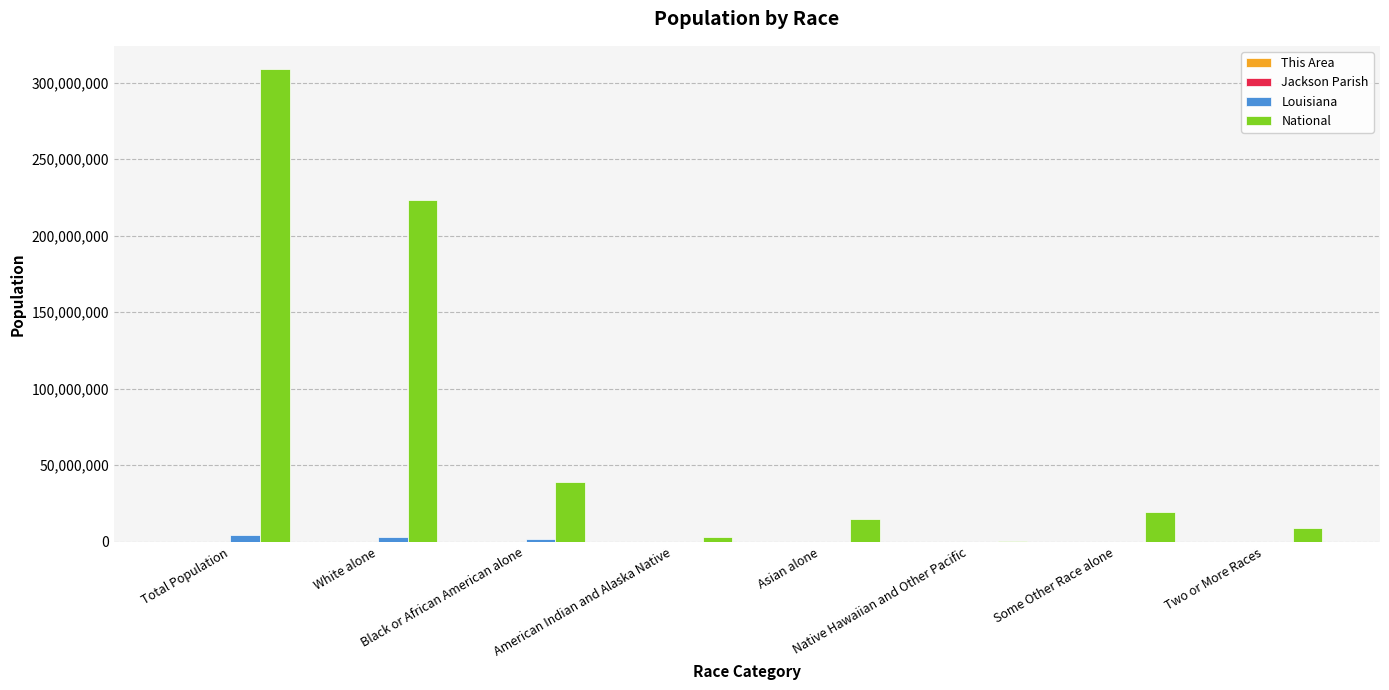

Between Total Population and Native Hawaiian and Other Pacific, which series saw the biggest shift?

National